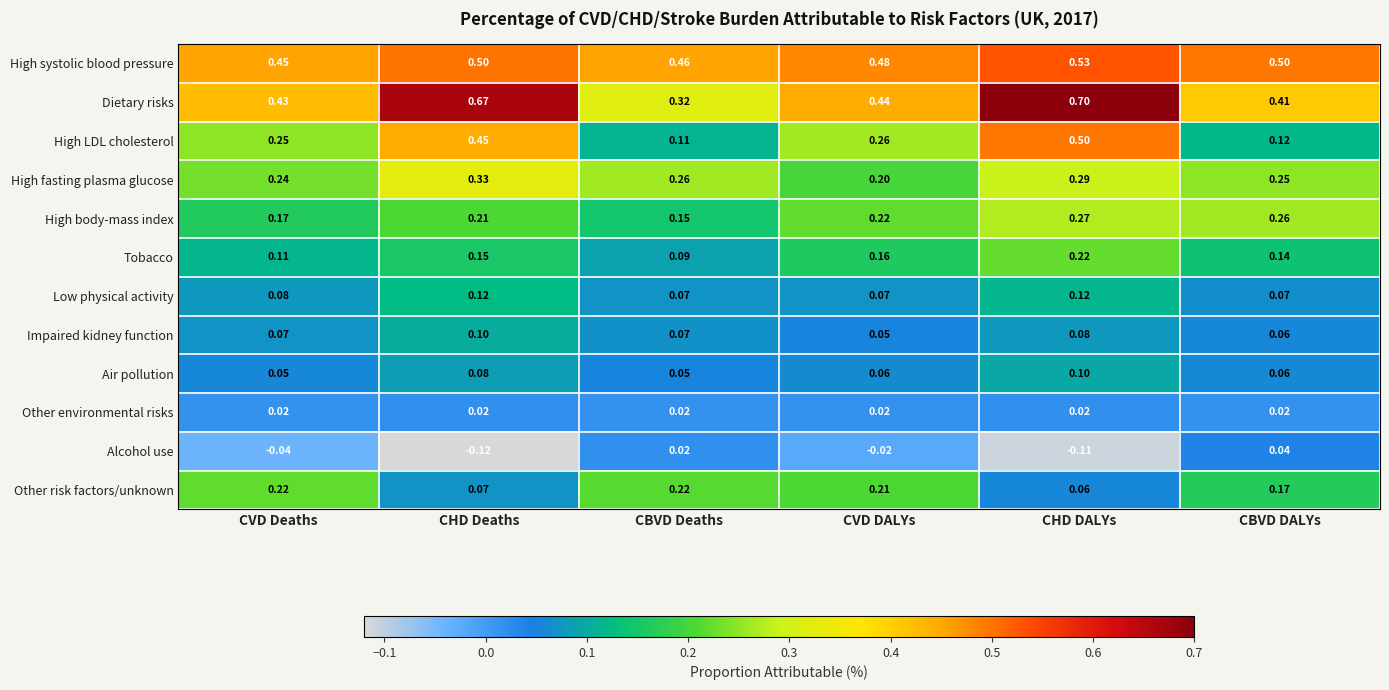

At which label does Dietary risks reach its minimum?

CBVD Deaths